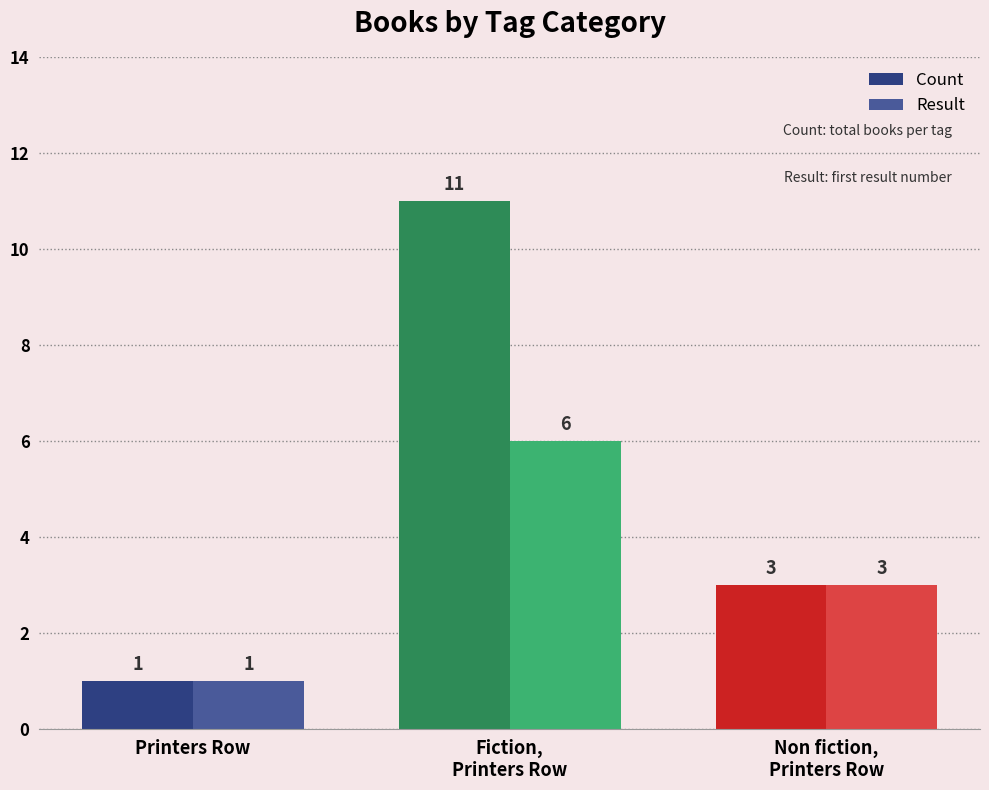

What is the difference between the maximum and minimum values in the Count series?

10